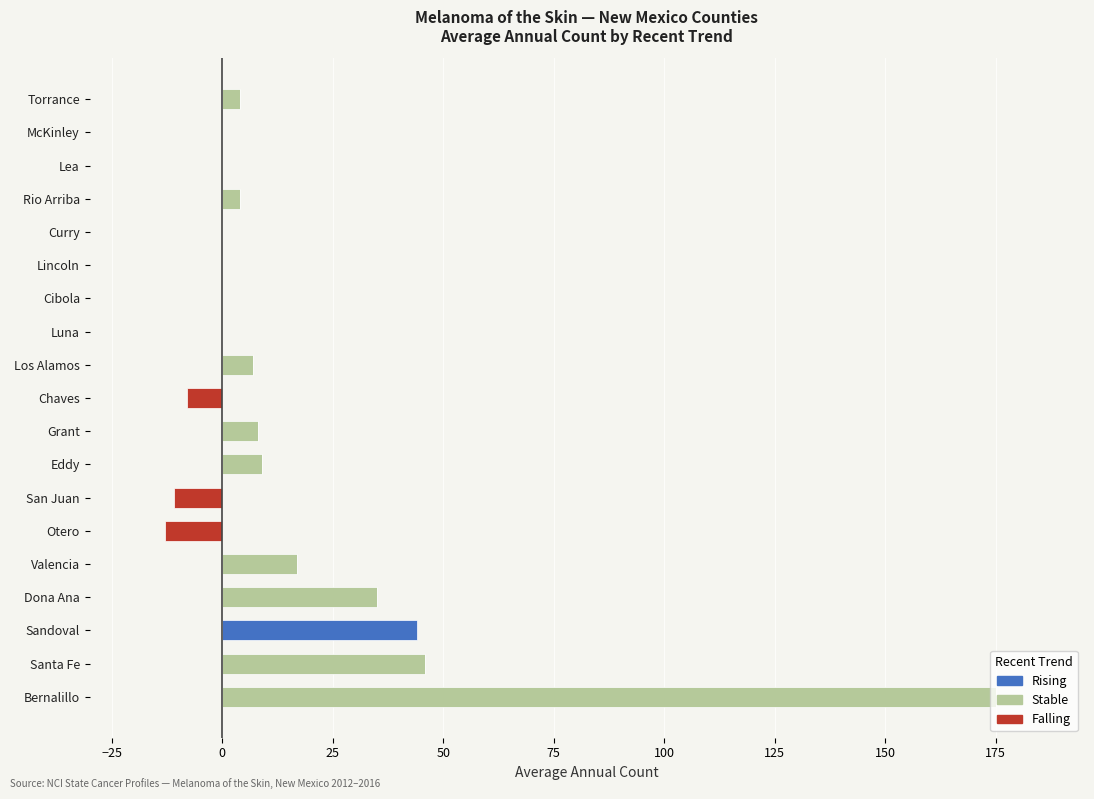

The value of stable at San Juan is 0. True or false?

True